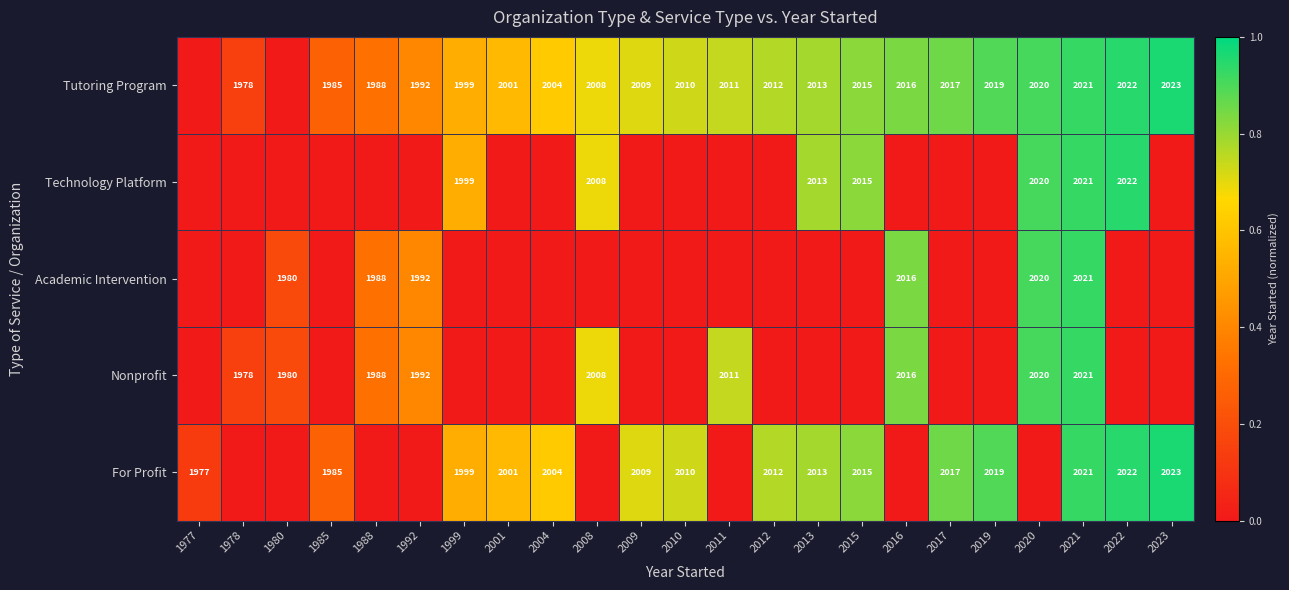

Is the value of For Profit at 2013 greater than the value of Nonprofit at 2021?

No